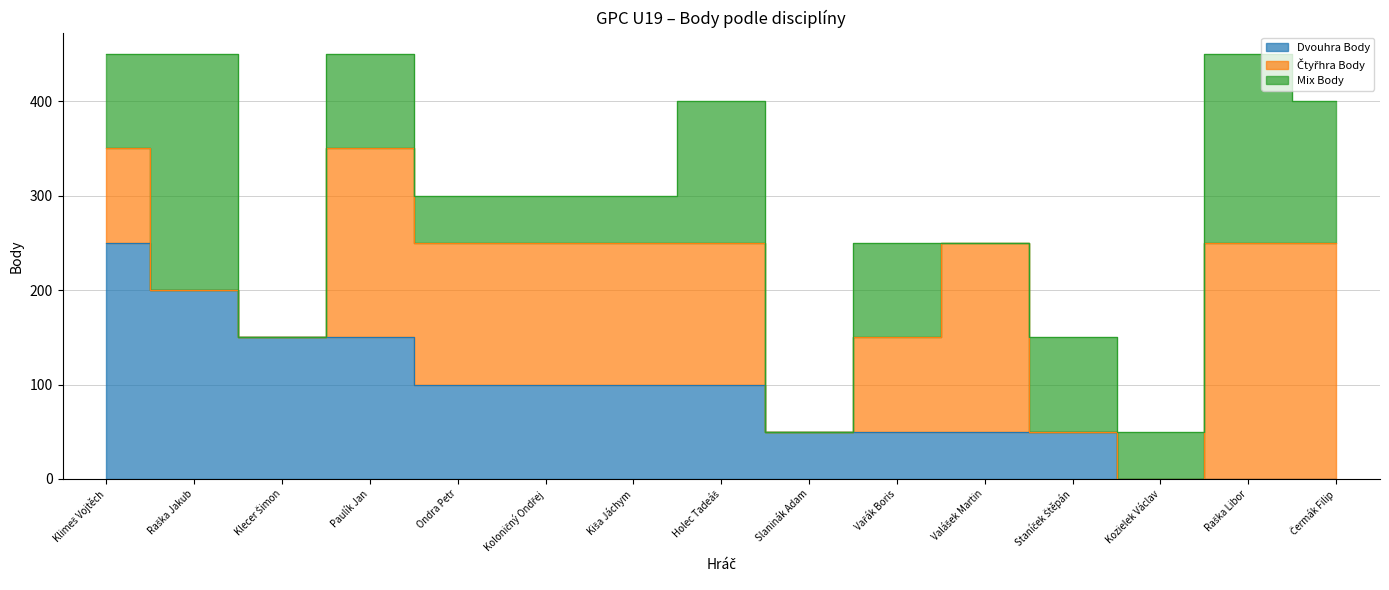

True or false: Mix Body and Dvouhra Body cross at least once.

True